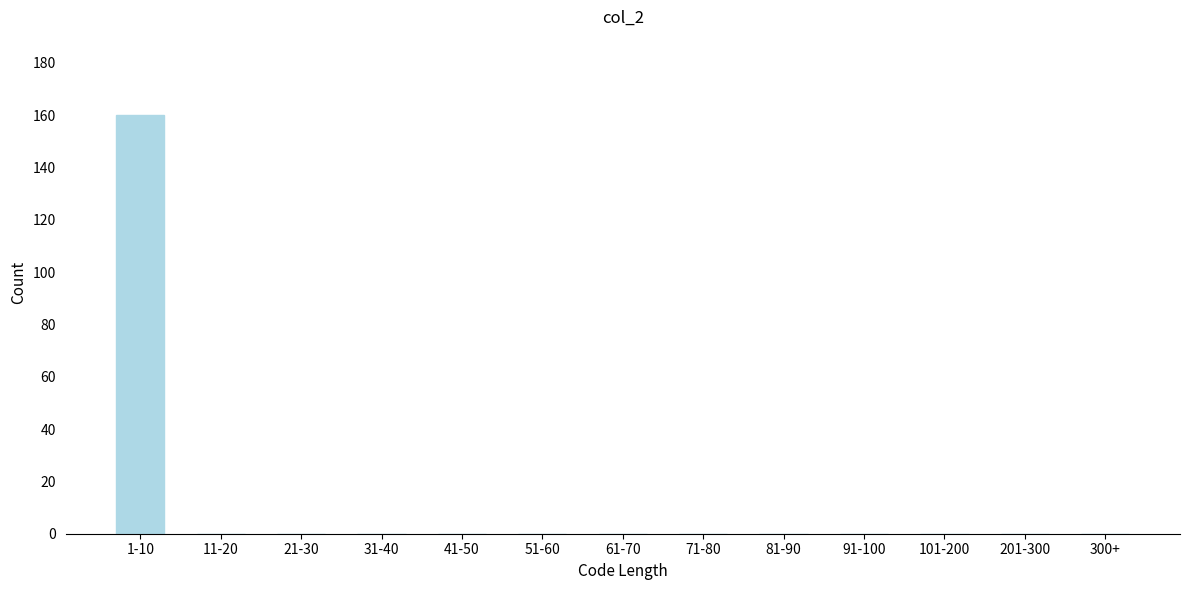

Reading left to right, transcribe all the data shown in this chart.

1-10=160	11-20=0	21-30=0	31-40=0	41-50=0	51-60=0	61-70=0	71-80=0	81-90=0	91-100=0	101-200=0	201-300=0	300+=0